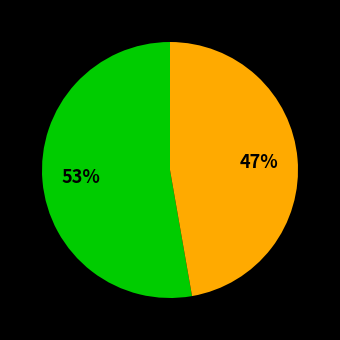

Does any single category account for the majority?

Yes